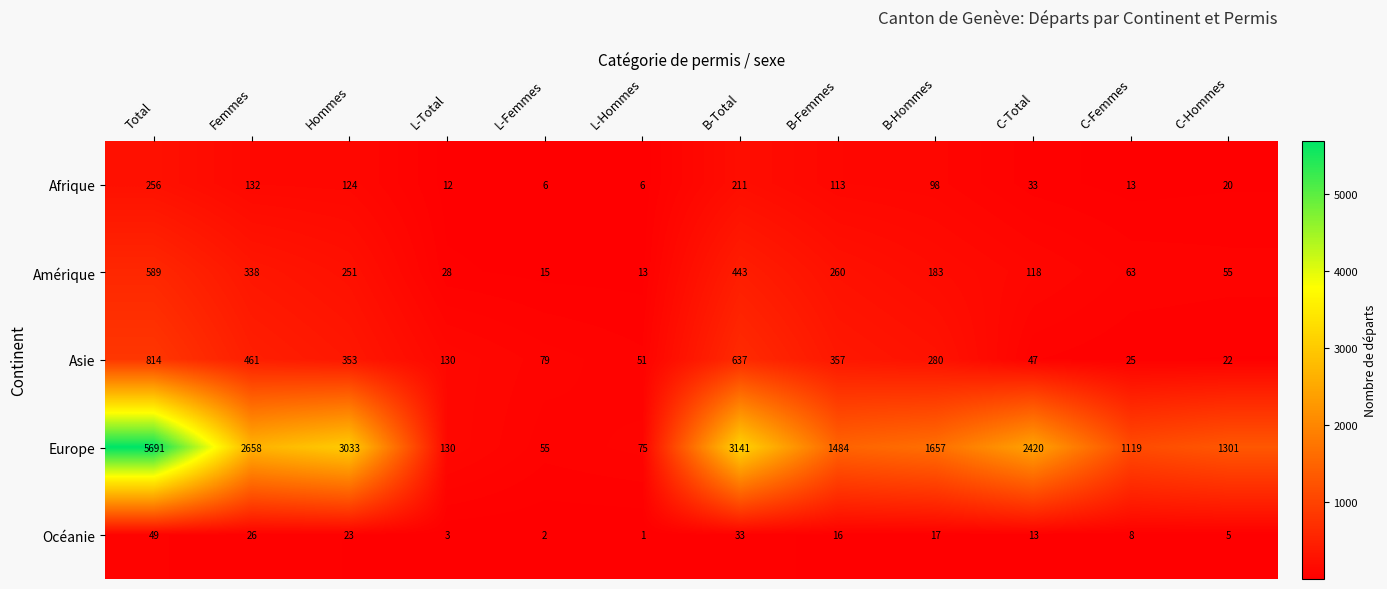

The value of Océanie at L-Total is 3. True or false?

True